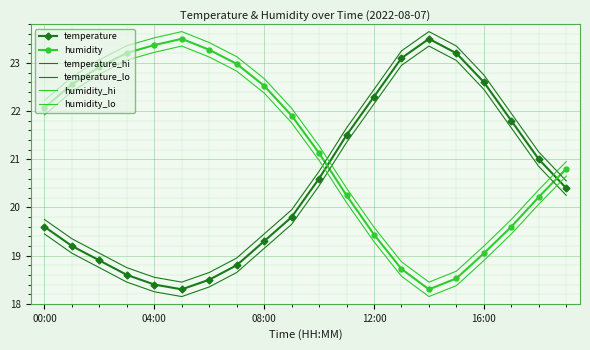

Where is the first local minimum for humidity?

14